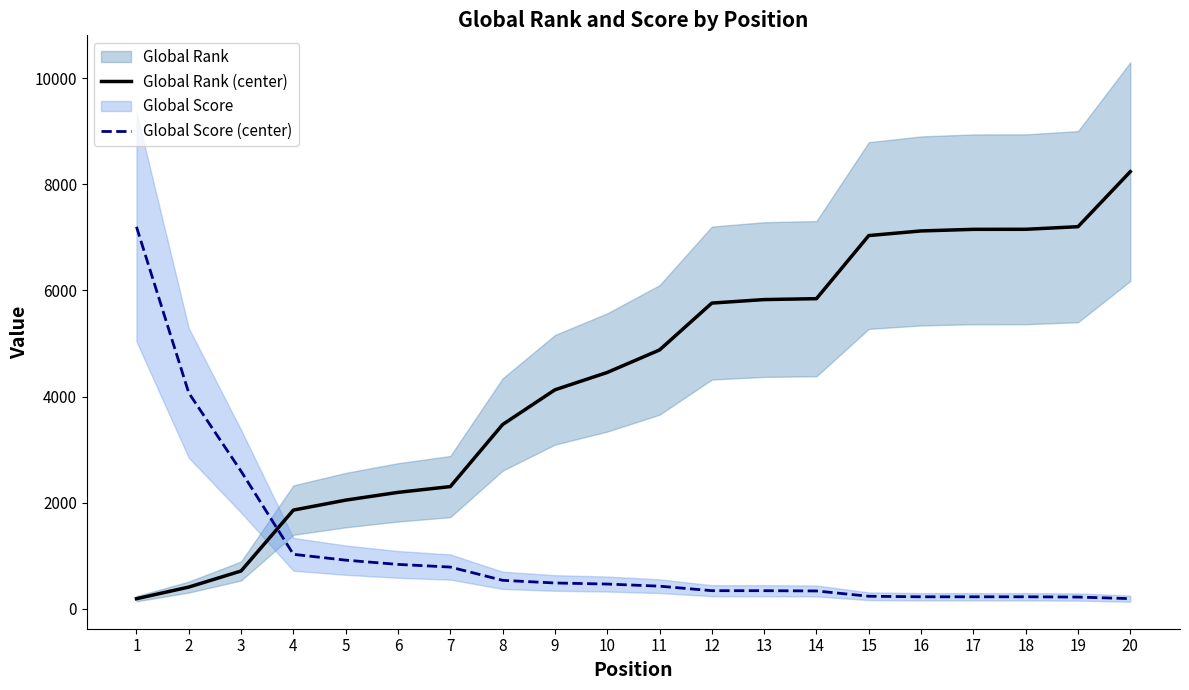

What is the value of the Global Rank (center) point at the 16th from the left?

7122